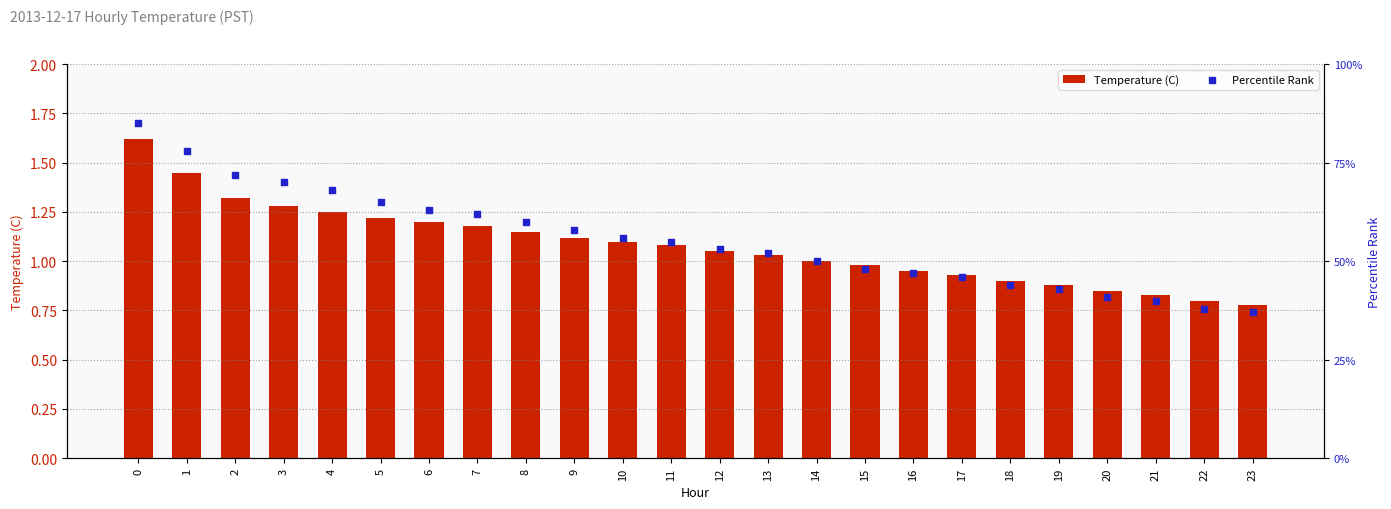

Which series contains the lowest Y value?

avg_temp